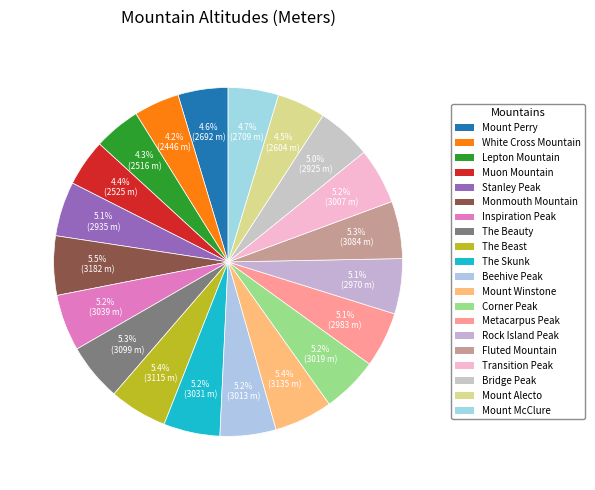

What percentage is the The Beauty slice, to the nearest percent?

5%